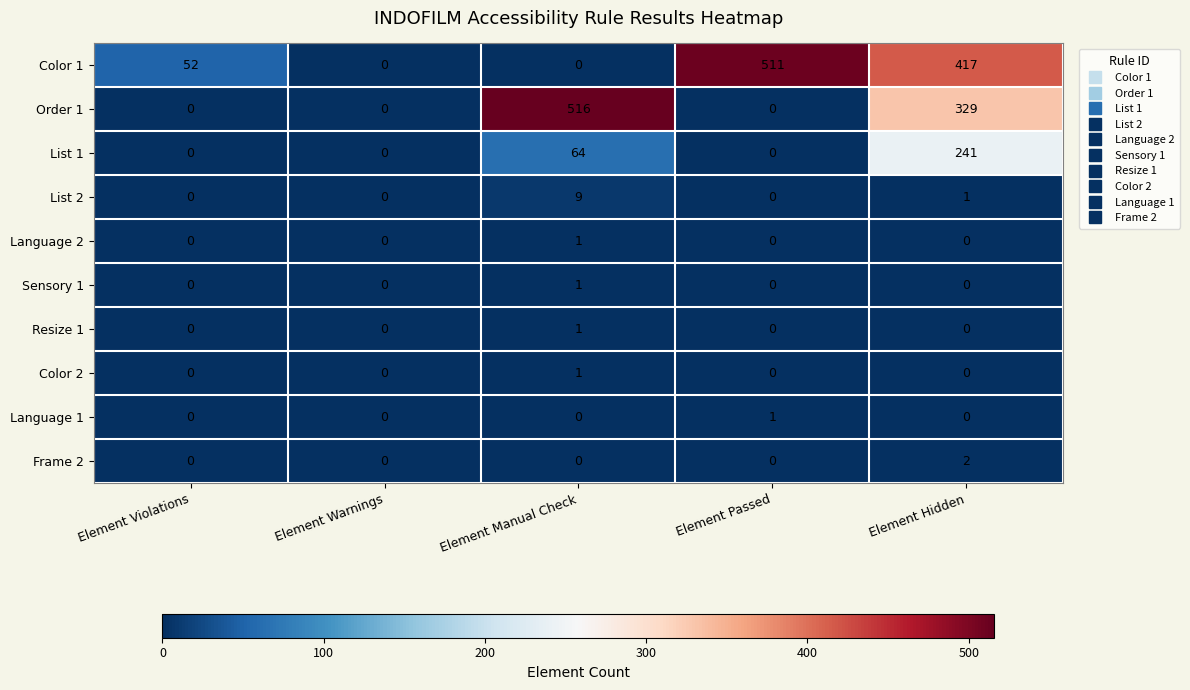

Which series has the widest spread of values?

Order 1